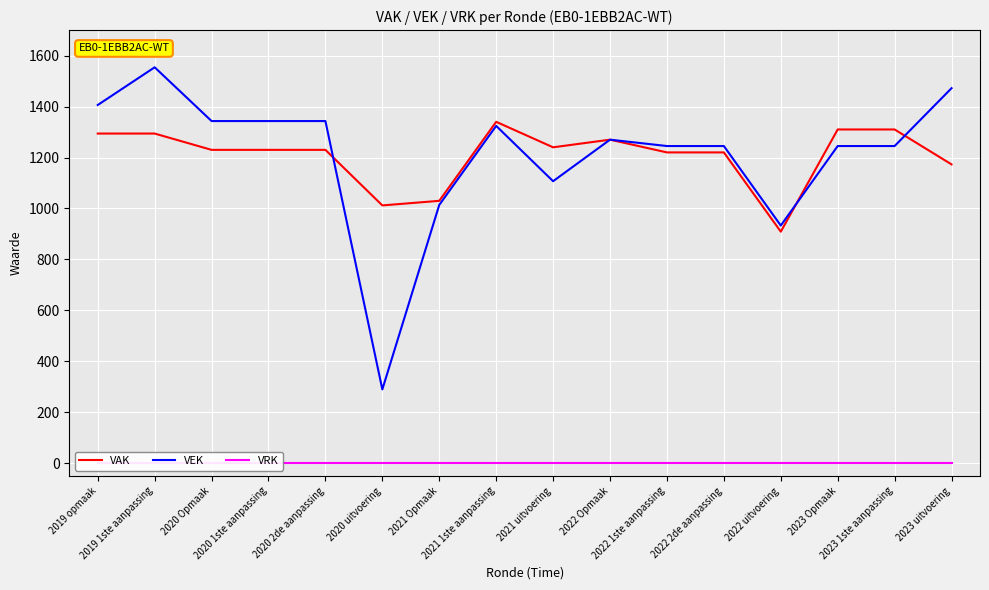

True or false: VAK and VEK cross at least once.

True